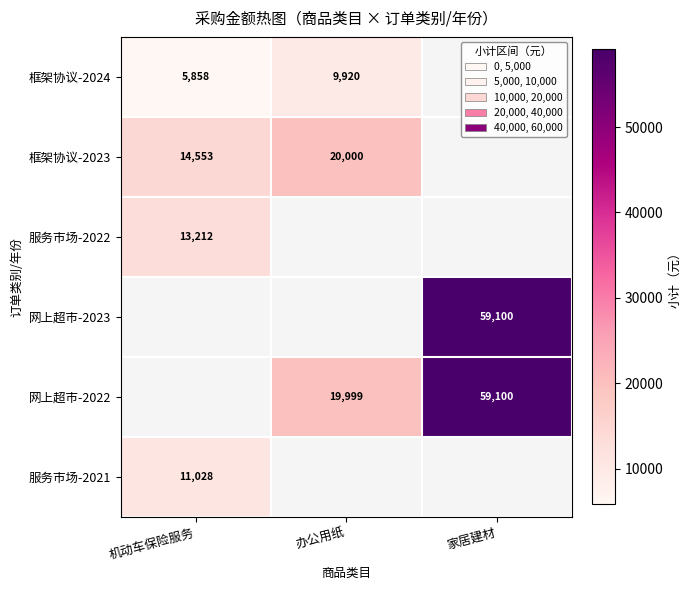

At which category does the chart reach its minimum across all series?

机动车保险服务